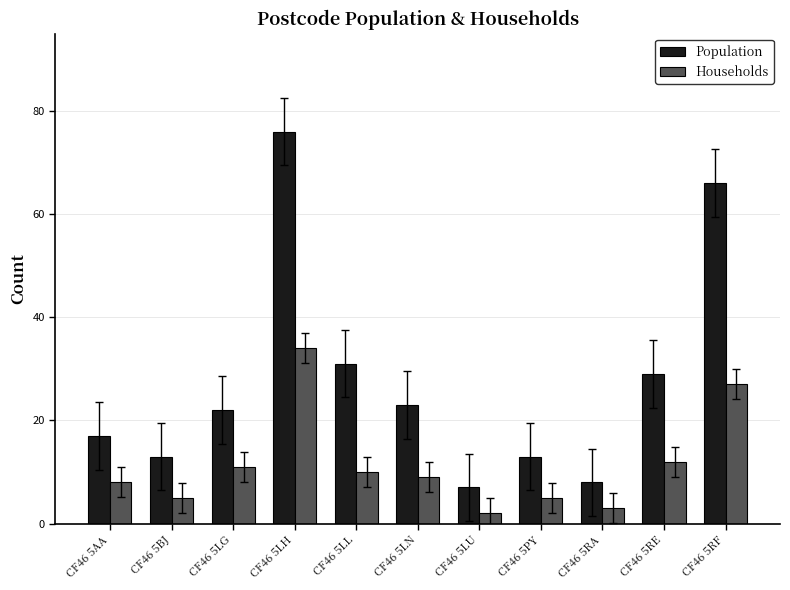

Rank the series at CF46 5RE from lowest to highest value.

Households, Population